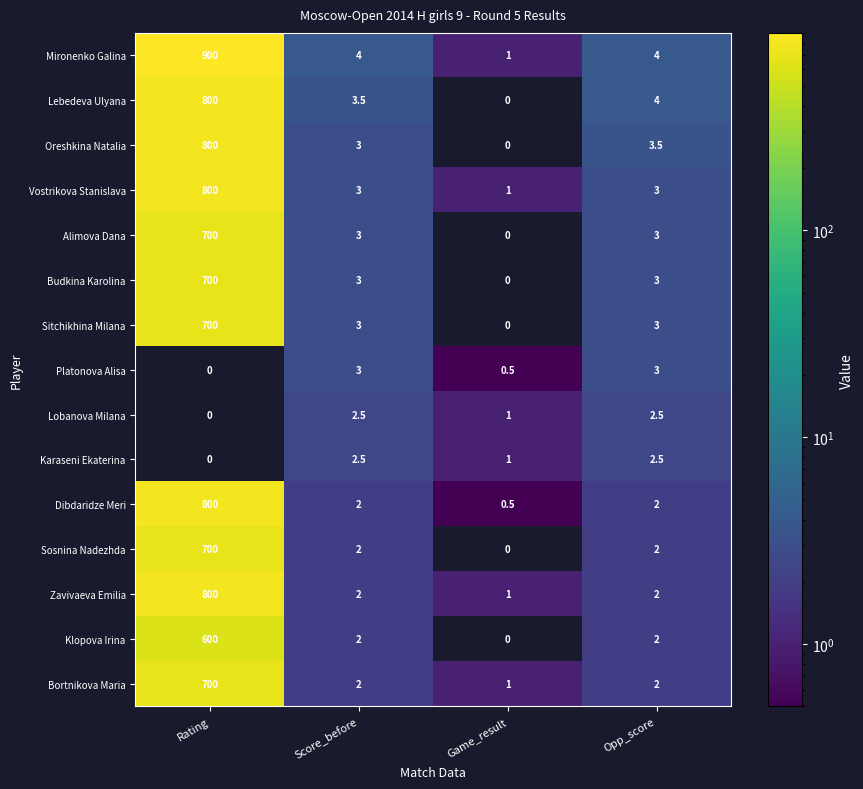

At which category is the sum across all series the highest?

Rating